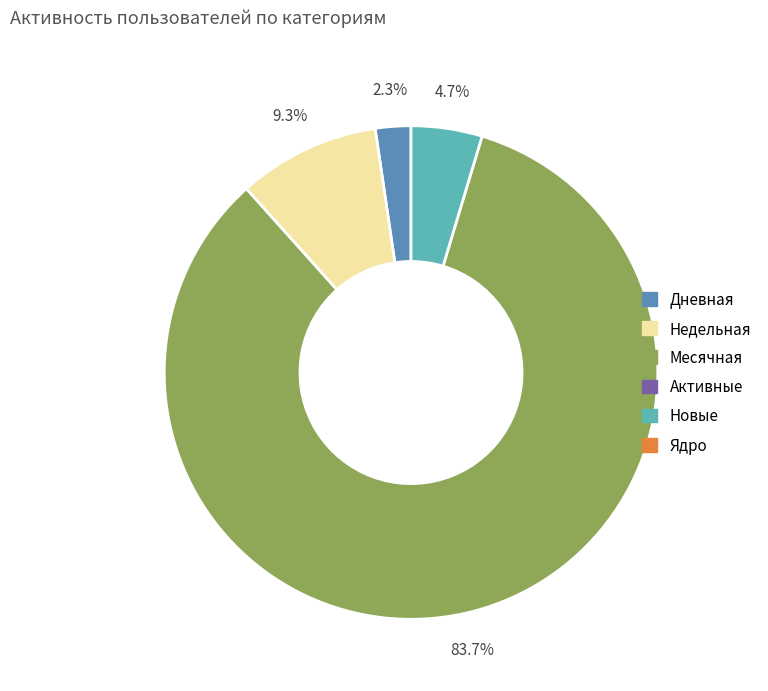

How many slices are in this pie chart?

4